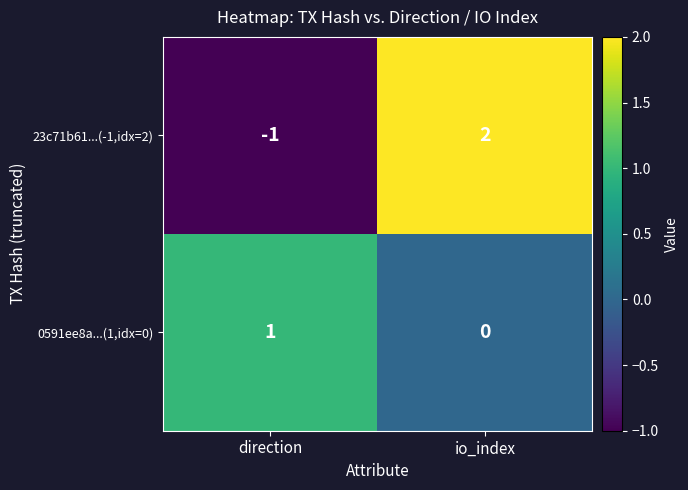

Reading left to right, what are all the values shown in this chart?

23c71b61...(-1,idx=2): -1	2
0591ee8a...(1,idx=0): 1	0